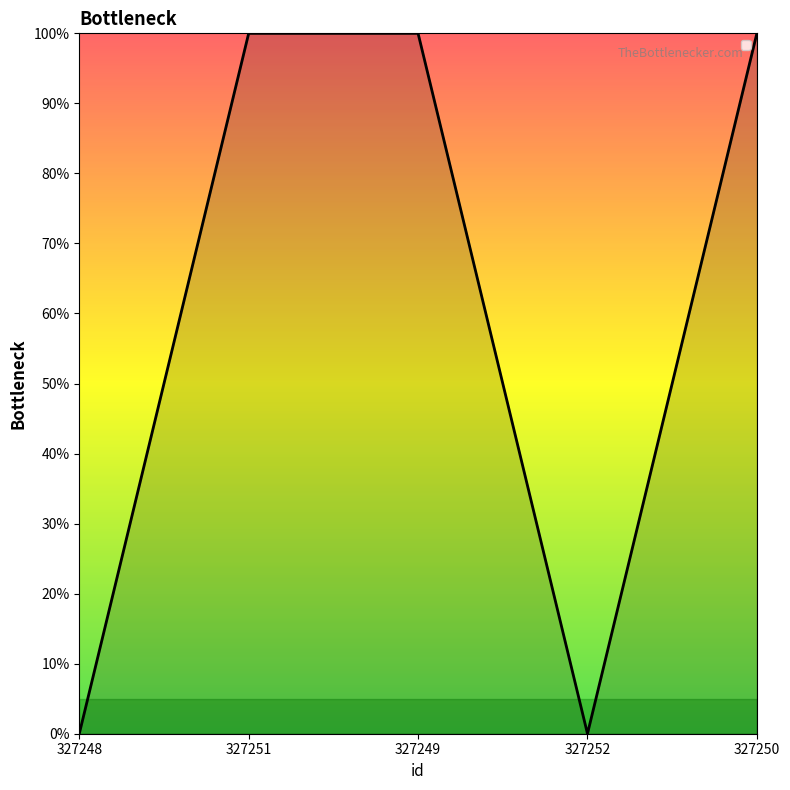

What is the sum of the values at 327248 and 327250?

1